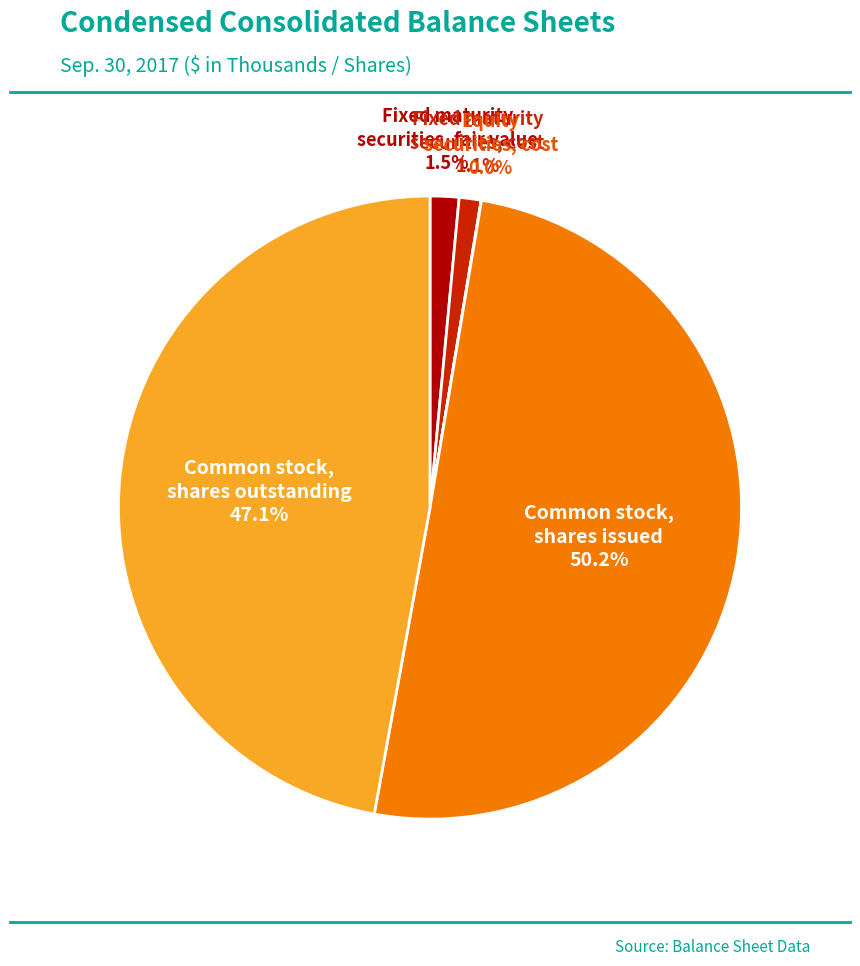

How many segments does this pie chart have?

5